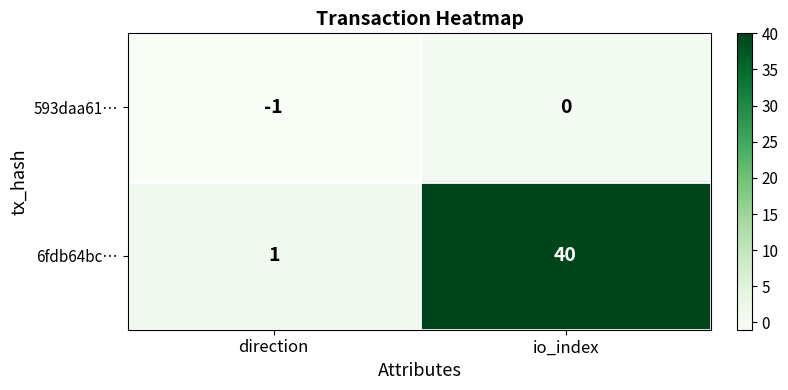

At which label is 6fdb64bc… closest to 20?

direction